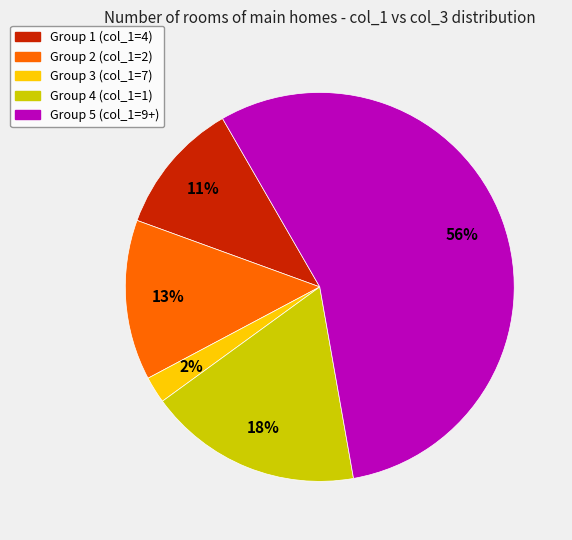

How many segments does this pie chart have?

5